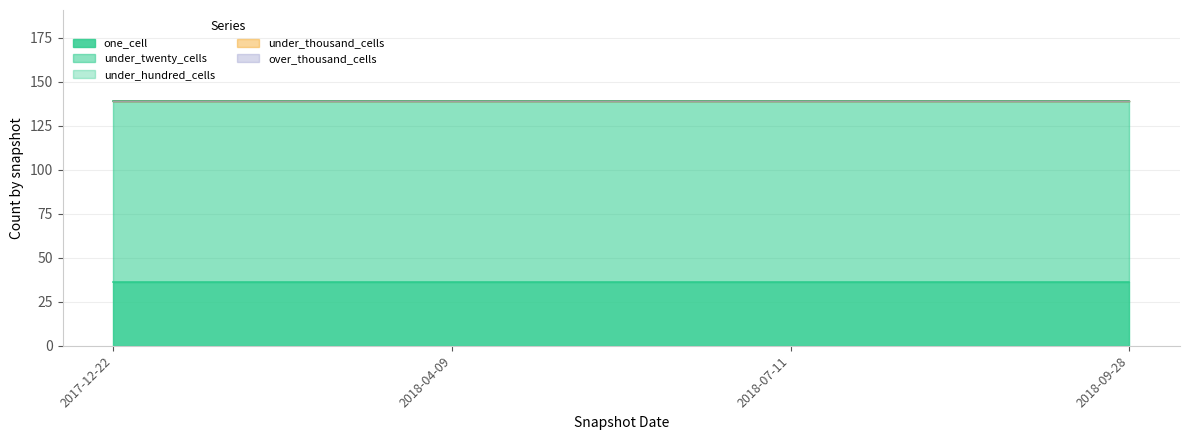

Rank the series by their maximum value, from lowest to highest.

under_hundred_cells, under_thousand_cells, over_thousand_cells, one_cell, under_twenty_cells